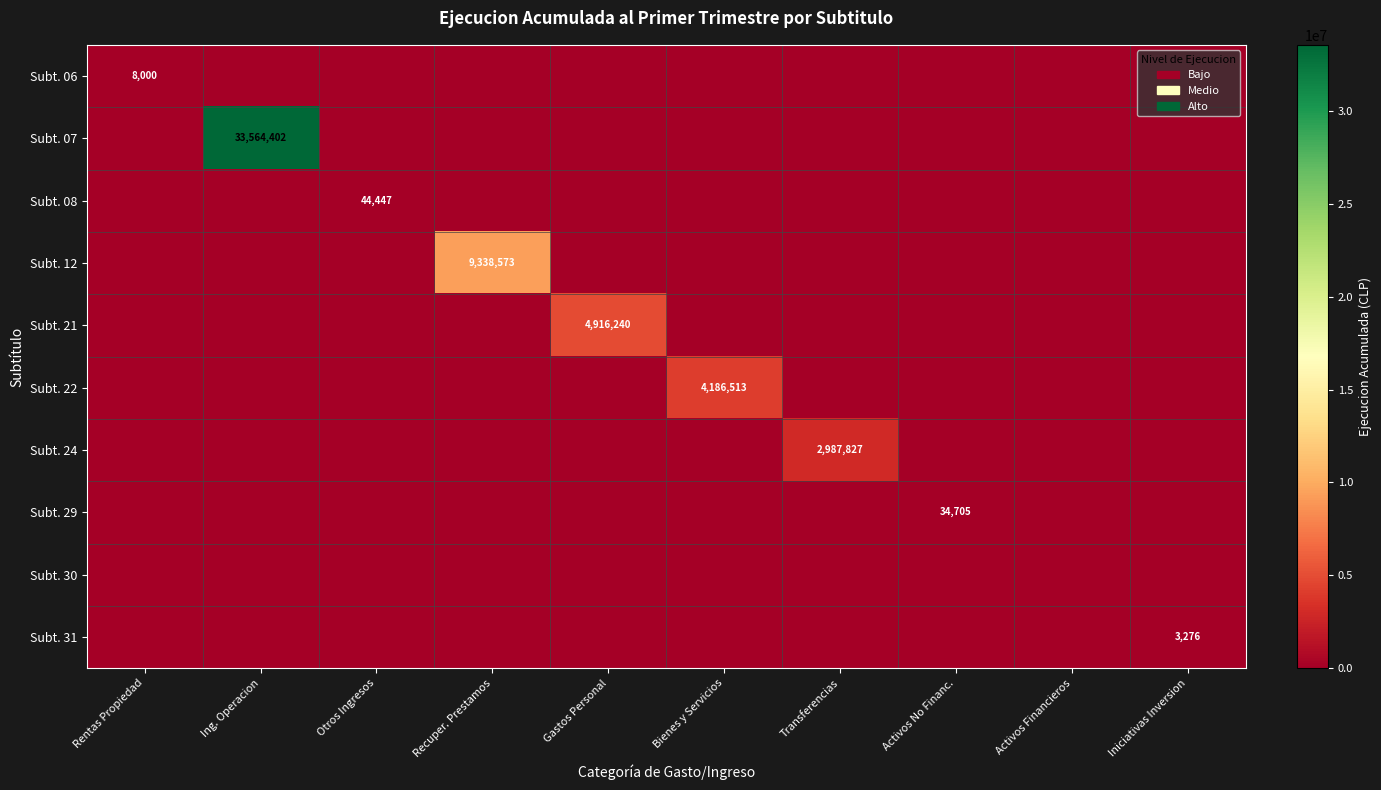

At which category does the chart reach its peak across all series?

Ing. Operacion